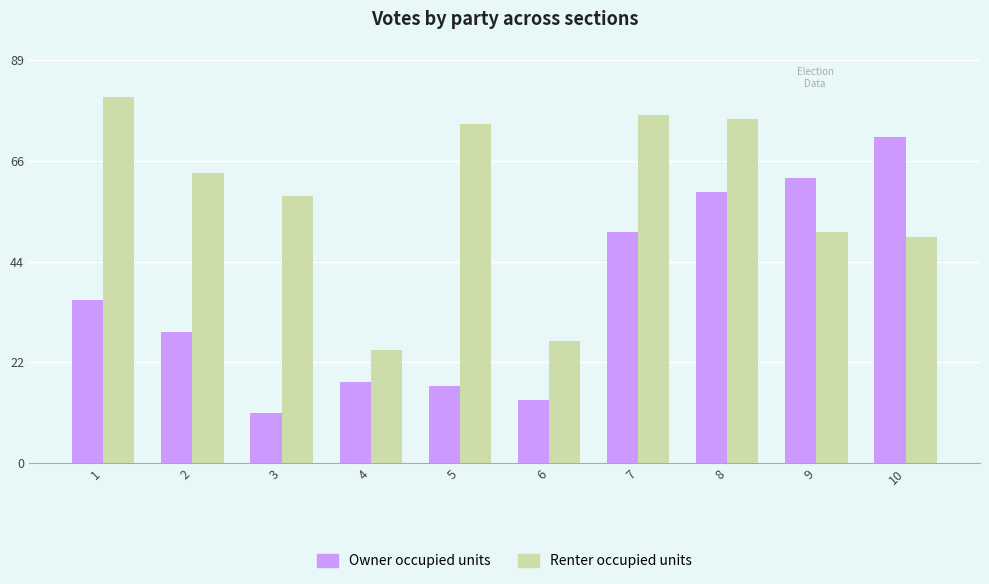

Reading left to right, extract all data points from this chart.

Owner occupied units: 1=36	2=29	3=11	4=18	5=17	6=14	7=51	8=60	9=63	10=72
Renter occupied units: 1=81	2=64	3=59	4=25	5=75	6=27	7=77	8=76	9=51	10=50